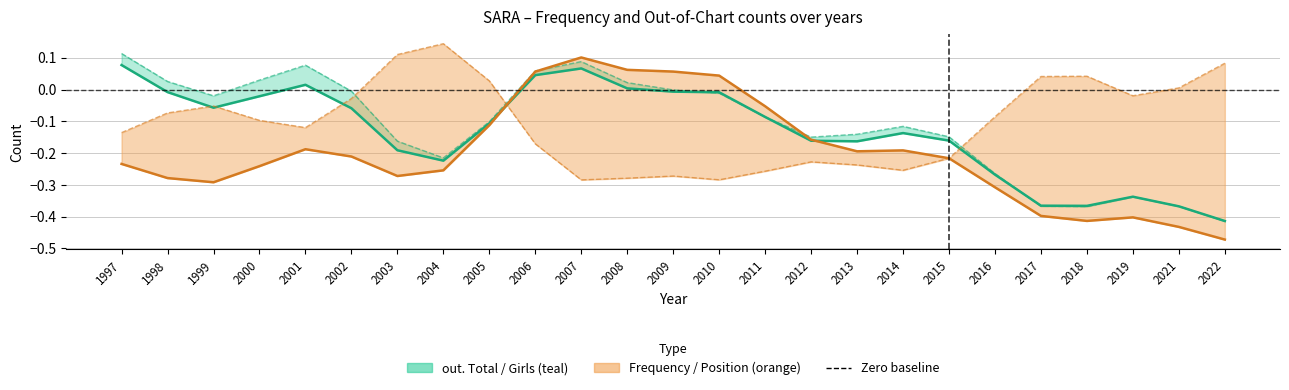

True or false: Frequency has more than 0 points higher than both neighbors.

True